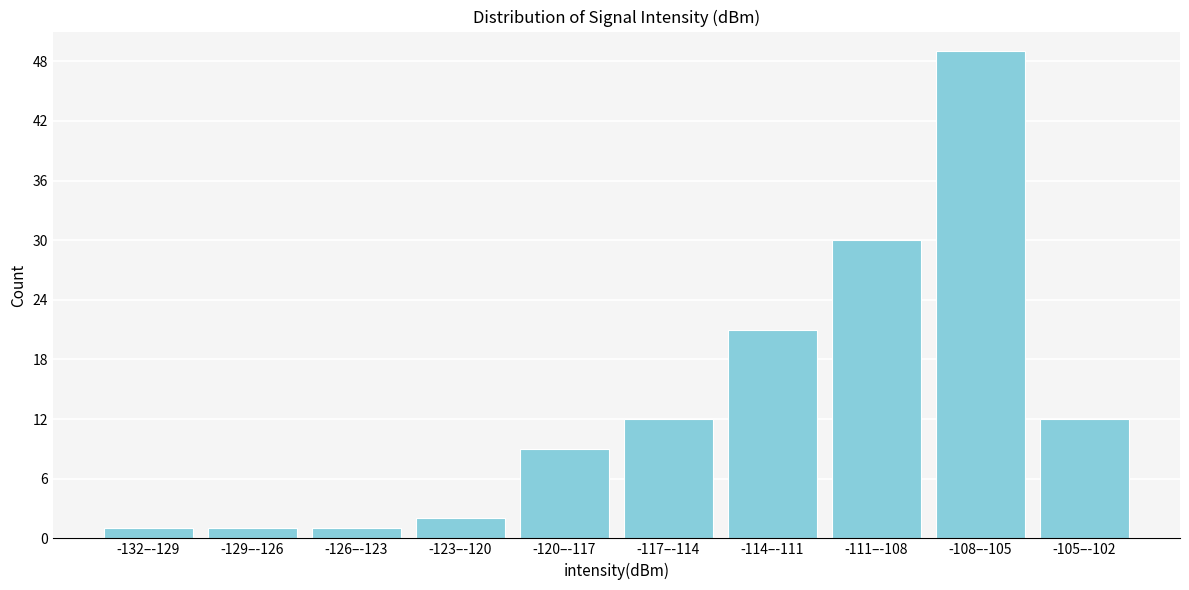

Reading left to right, list all the values displayed in this chart.

1	1	1	2	9	12	21	30	49	12